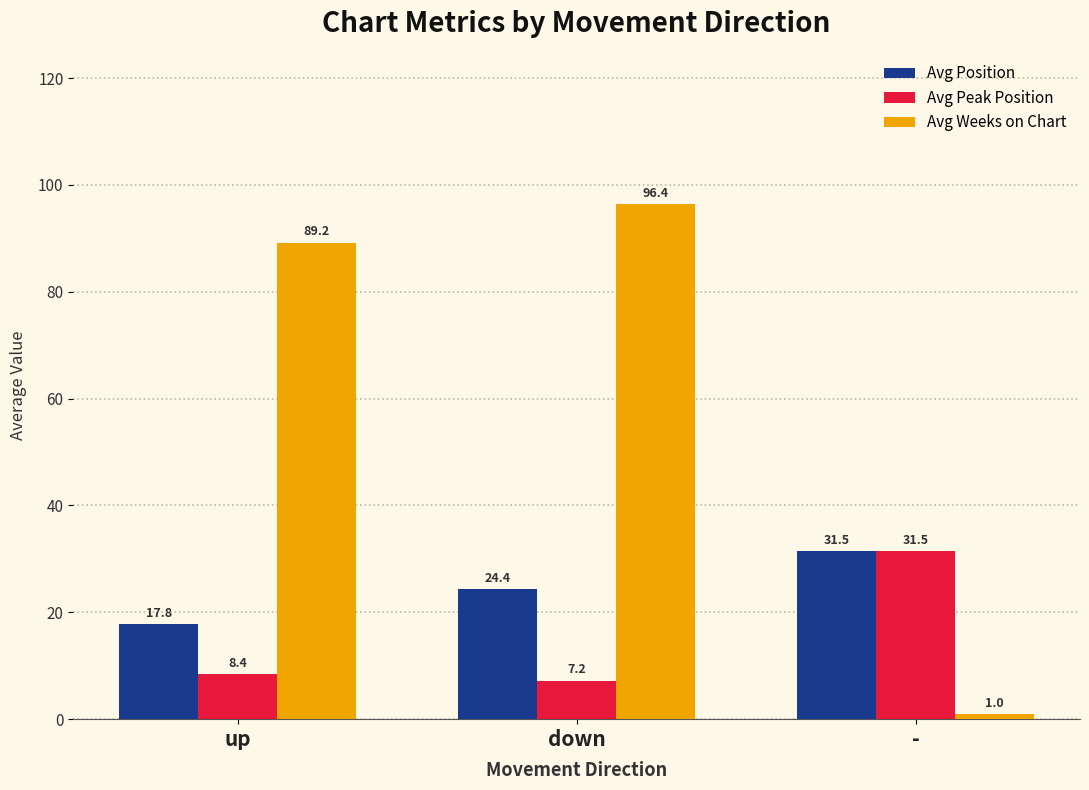

Reading left to right, extract all data points from this chart.

Avg Position: 17.8	24.4	31.5
Avg Peak Position: 8.4	7.2	31.5
Avg Weeks on Chart: 89.2	96.4	1.0